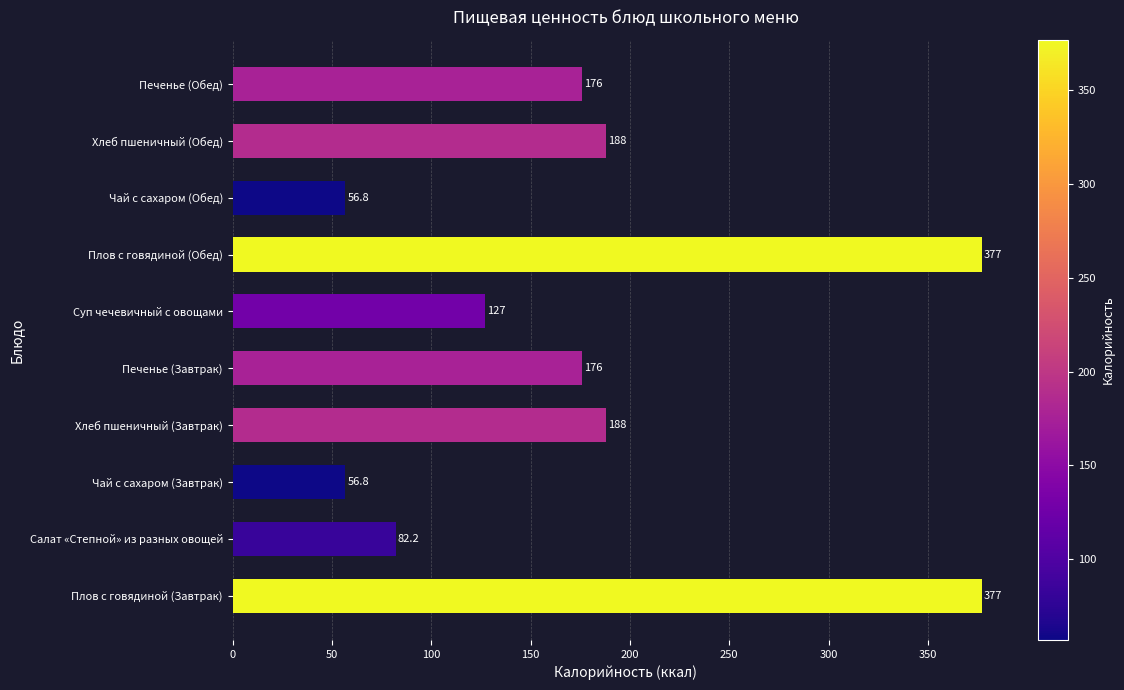

What is the smallest value displayed?

56.8